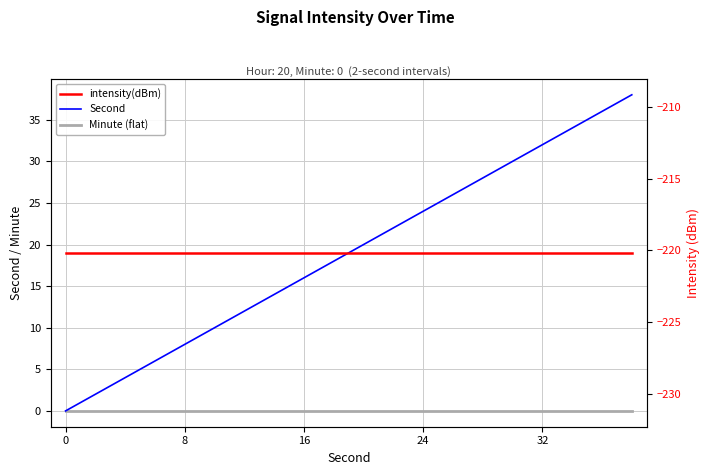

What is the sum of the intensity(dBm) values at 16 and 7?

-440.3